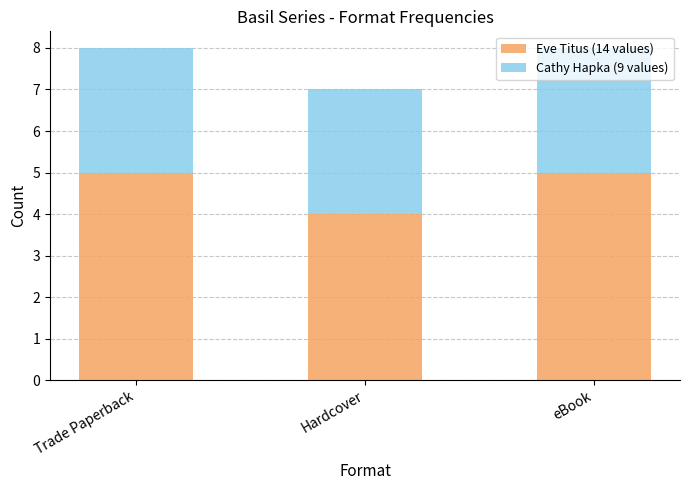

What is the lowest value of the Eve Titus (14 values) series?

4